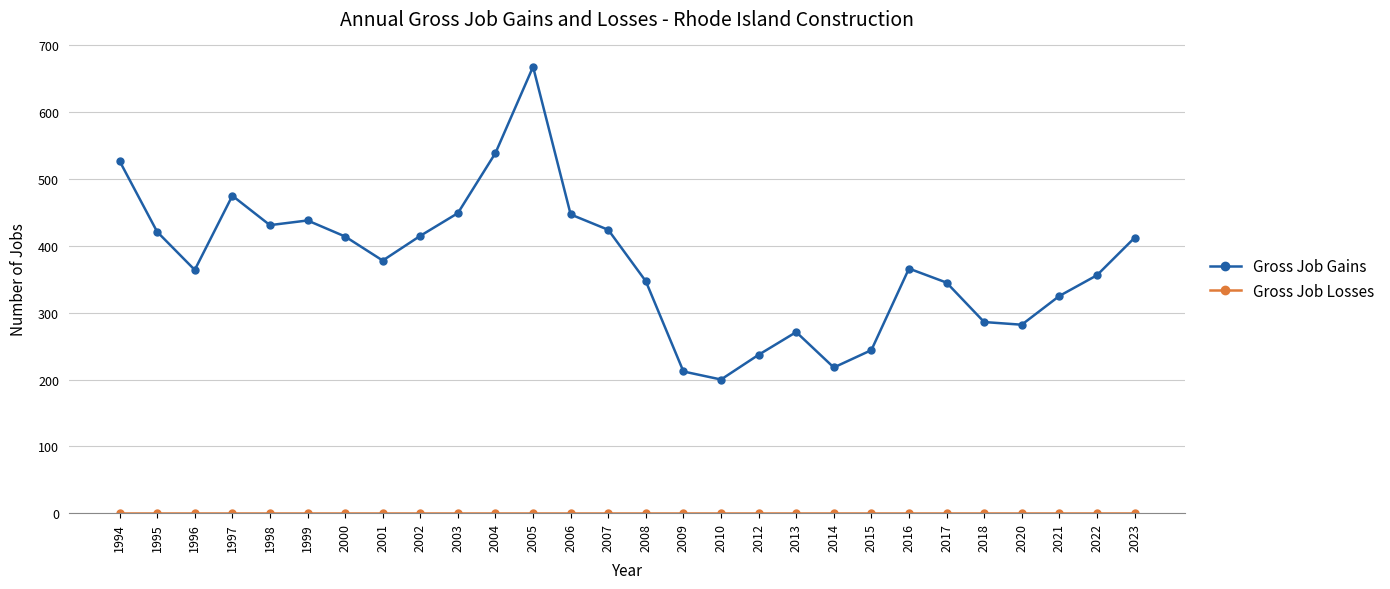

True or false: Gross Job Gains has more than 0 interior local peaks.

True